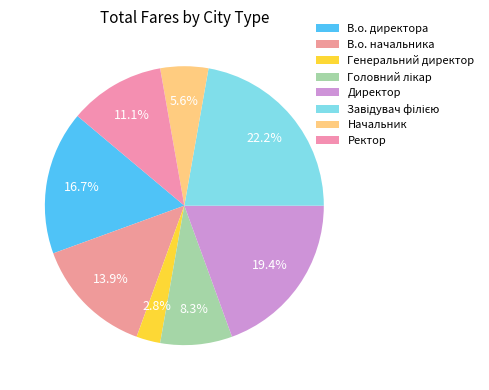

Does Завідувач філією account for over 50% of the chart?

No